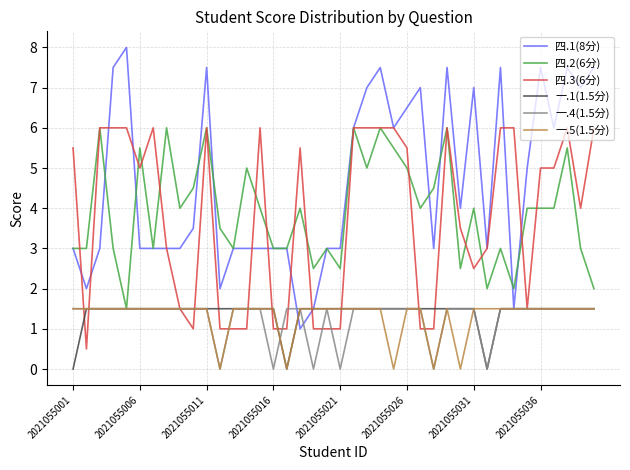

What is the lowest value of the 四.1(8分) series?

1.0